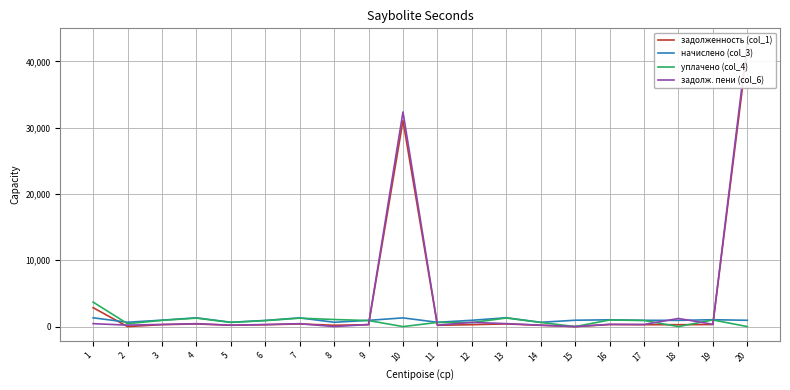

Rank the categories by задолженность (col_1) value from highest to lowest.

20, 10, 1, 13, 4, 7, 19, 16, 3, 12, 17, 9, 18, 6, 5, 8, 11, 14, 2, 15